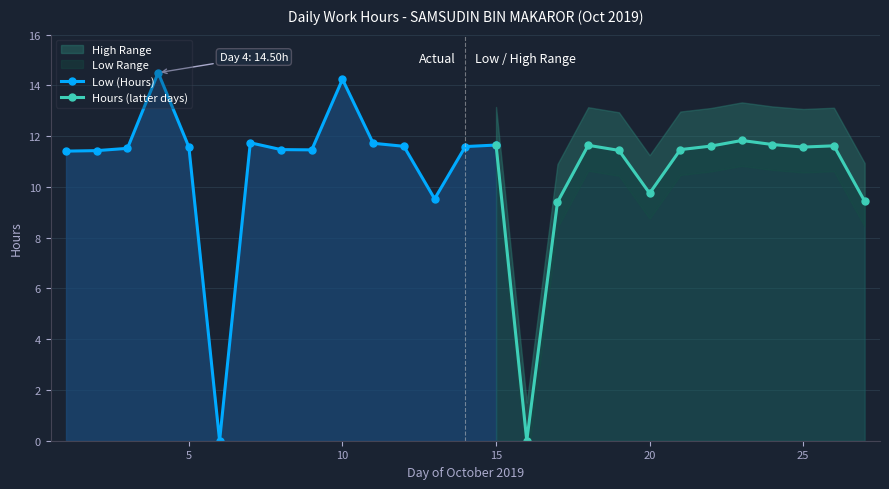

What is the ratio of the value at 4 to the value at 14?

1.3